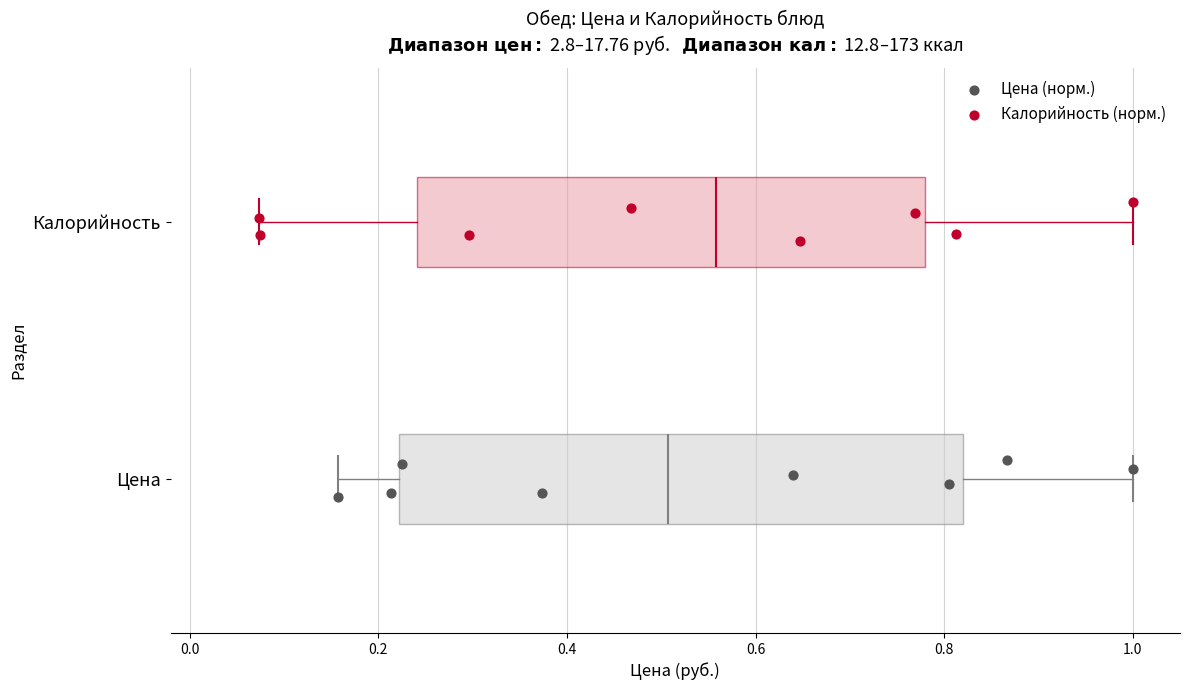

Reading bottom to top, transcribe this box plot: for each box, give where its median line is, the range the box spans, and where its two whiskers end, as read against the x-axis. The values are not printed on the chart, so give them approximately, as read against the axis.

Цена: median 0.50, box 0.22 to 0.82, whiskers 0.16 to 1.00
Калорийность: median 0.56, box 0.24 to 0.78, whiskers 0.08 to 1.00